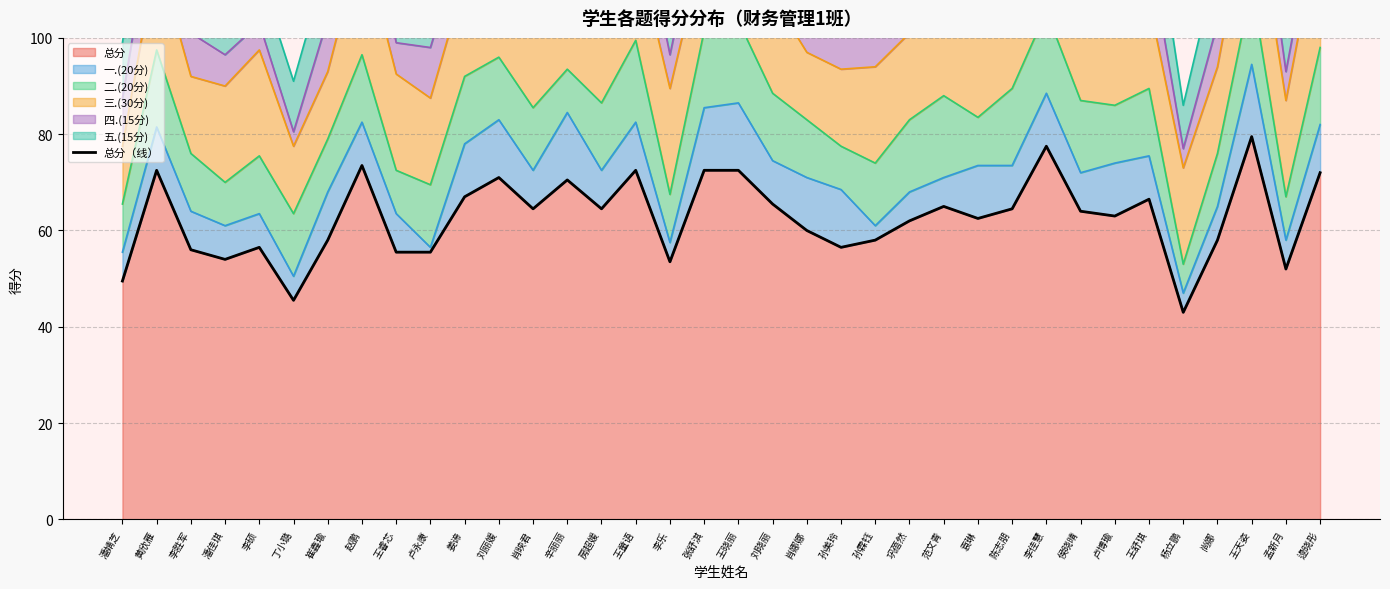

Rank the categories by value from highest to lowest.

王天姿, 李佳慧, 赵鹏, 黄欣雁, 王童语, 张舒淇, 王晓丽, 逯晓彤, 刘丽媛, 辛丽丽, 姜谛, 王舒琪, 刘晓丽, 范文青, 肖映君, 房超媛, 陈志朋, 侯晓晴, 卢博瑜, 袁琳, 巩蓓然, 肖娜娜, 崔鑫瑜, 孙霖钰, 尚娜, 李硕, 孙美玲, 李胜军, 王睿芯, 卢永康, 潘佳琪, 李乐, 孟新月, 潘婧芝, 丁小璐, 杨立鹏